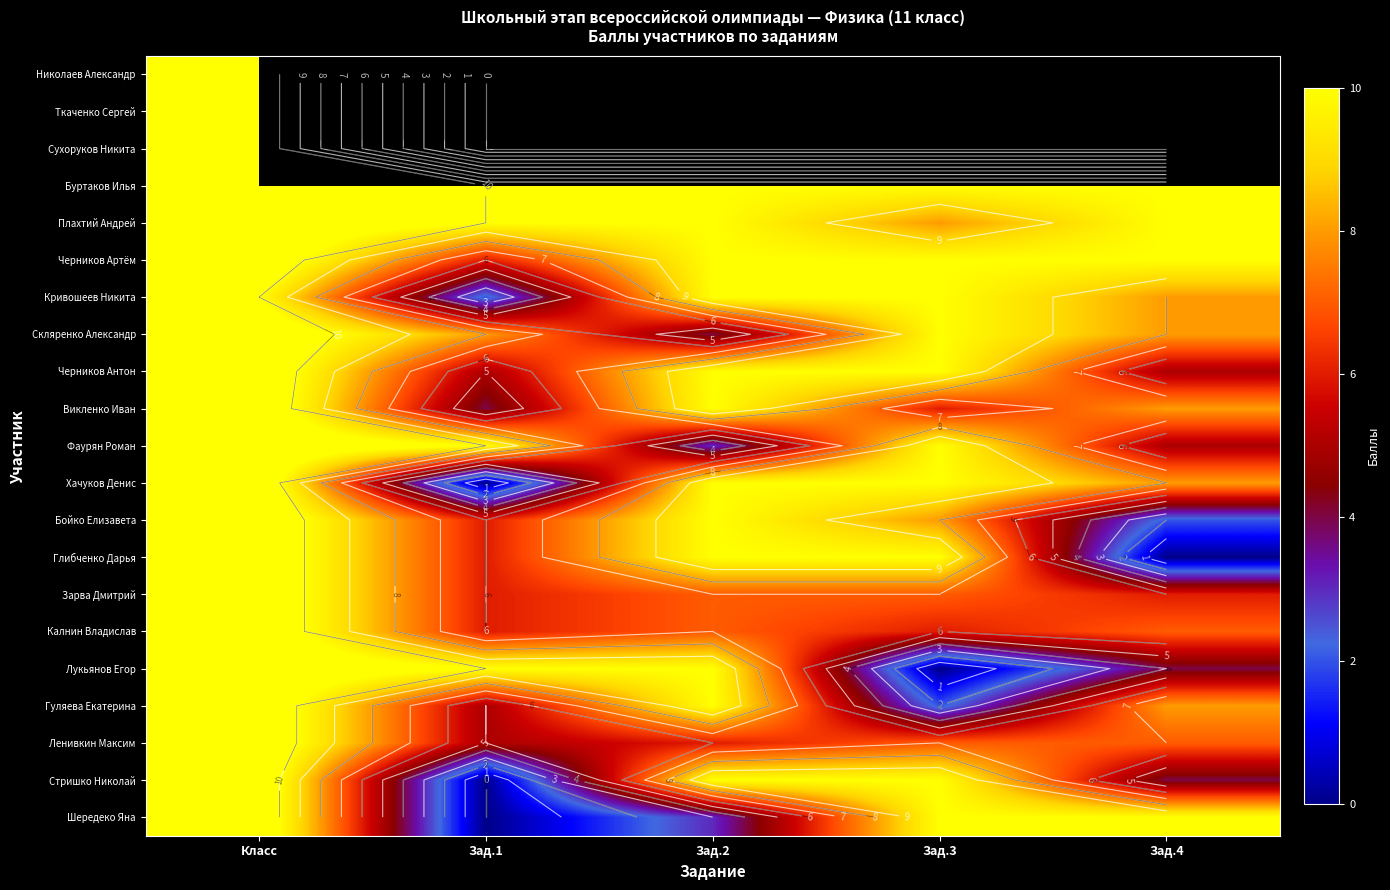

List the labels in order of Лукьянов Егор value, smallest first.

Зад.3, Зад.4, Зад.1, Зад.2, Класс